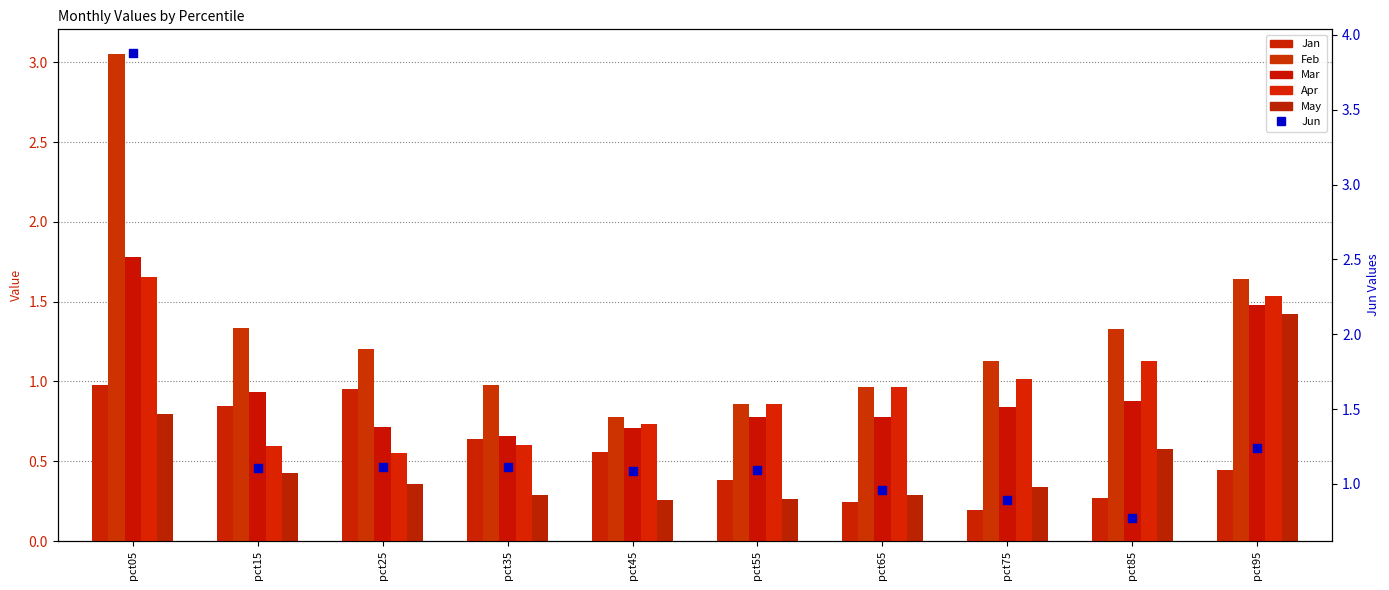

At how many categories does at least one series exceed 1?

9